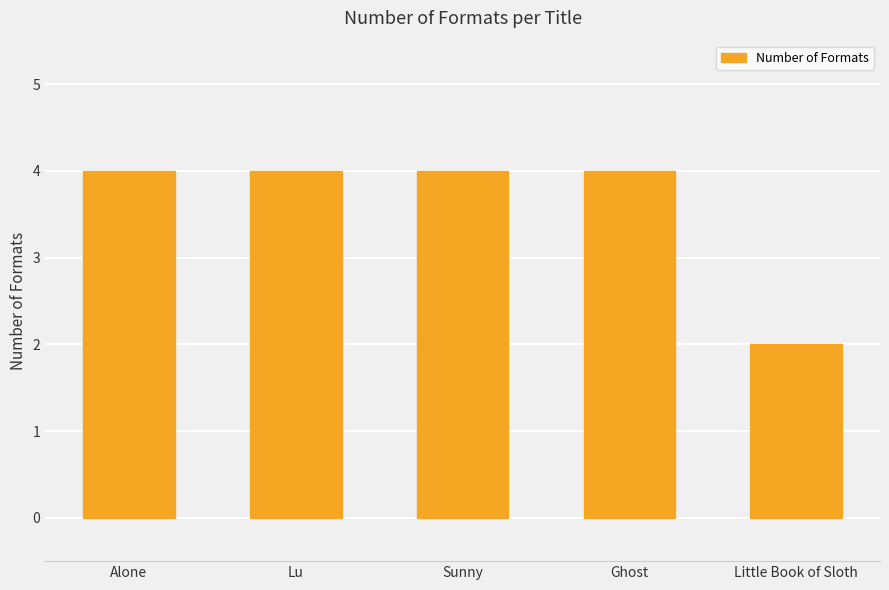

What position from the right is Sunny?

3